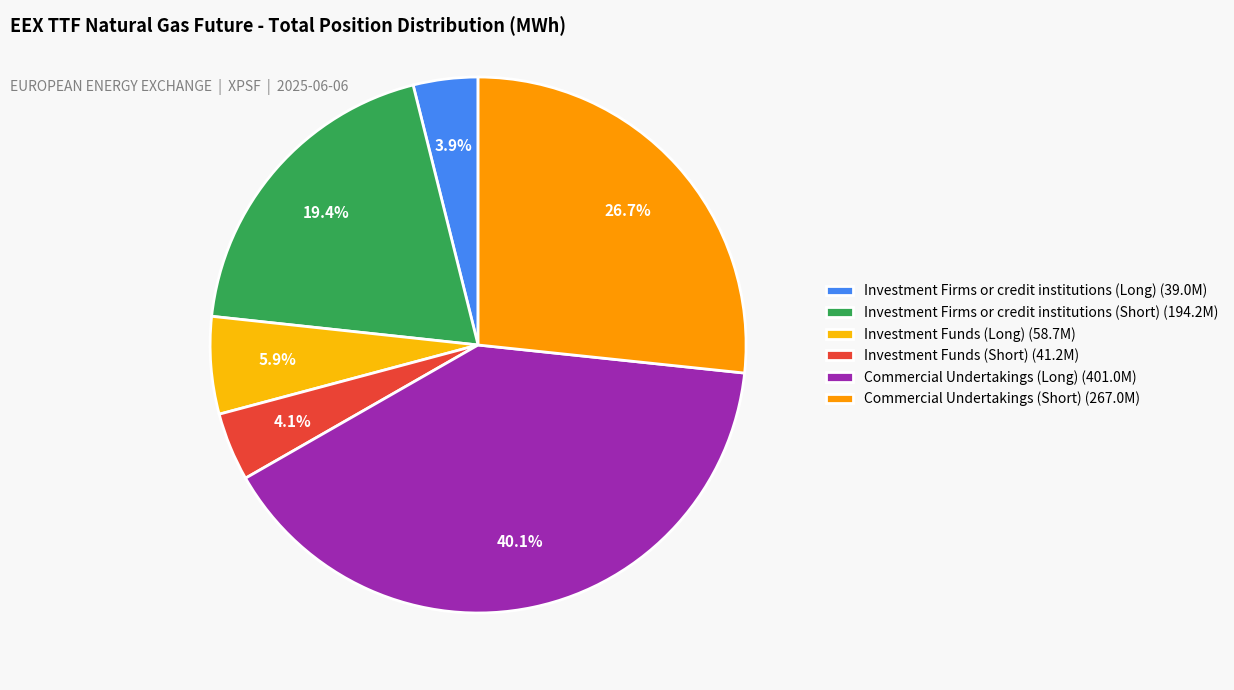

Approximately how many times larger is the value at Investment Funds (Long) compared to Investment Firms or credit institutions (Long)?

1.5